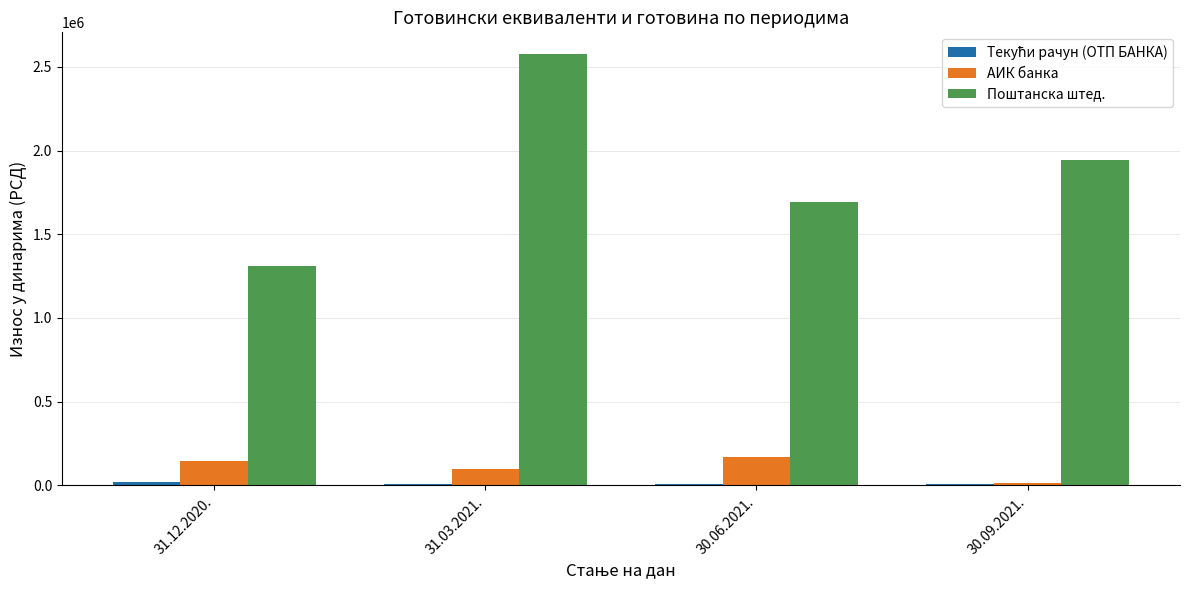

How many data points does each series have?

4